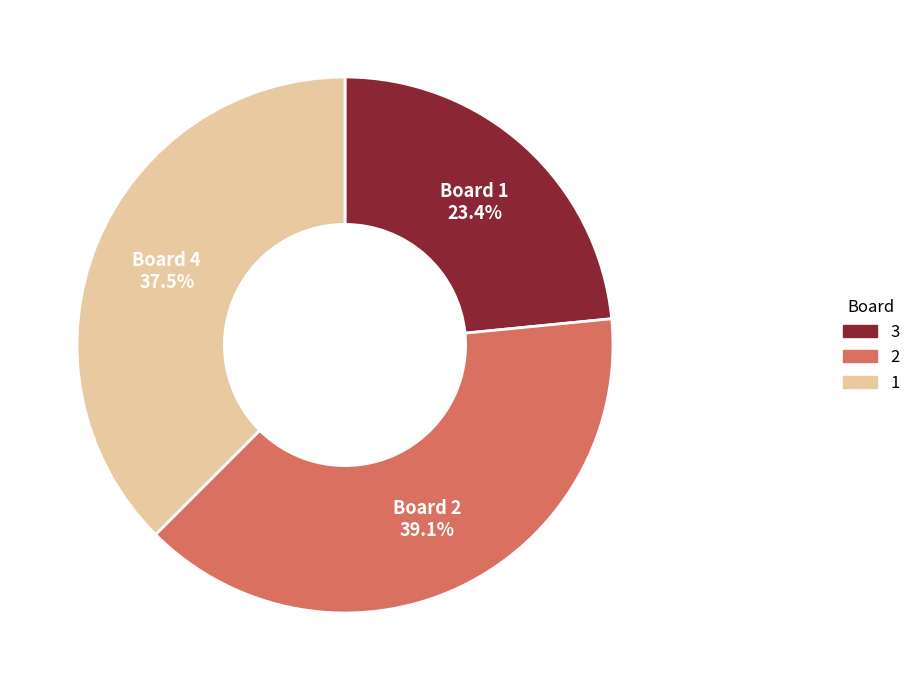

Is there a majority slice in this chart?

No